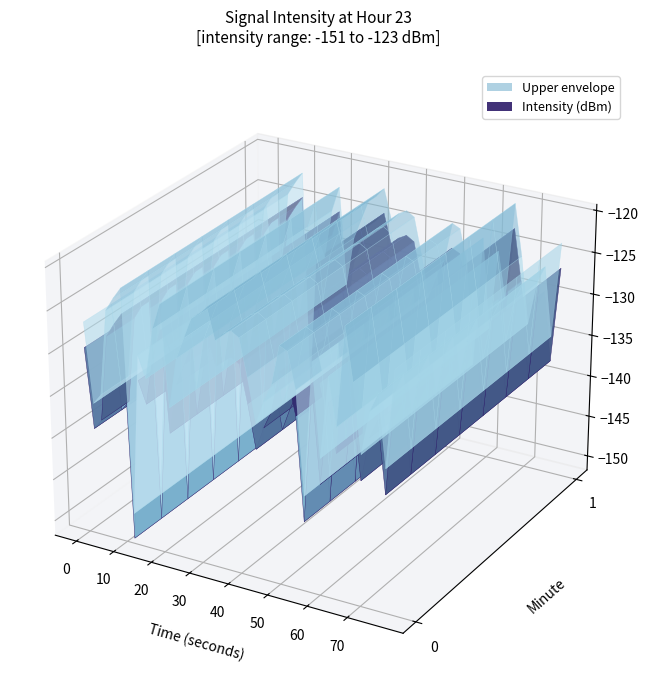

Reading right to left, extract all data points from this chart.

-126.4	-137.9	-129.7	-131.9	-137.0	-129.0	-122.9	-134.6	-129.0	-138.7	-127.9	-143.5	-131.5	-127.4	-126.9	-131.6	-133.8	-136.5	-131.5	-127.1	-126.6	-127.1	-128.1	-124.5	-125.6	-126.3	-128.8	-131.3	-137.3	-125.5	-128.6	-134.5	-132.0	-151.1	-124.7	-126.1	-127.7	-137.8	-139.1	-129.7